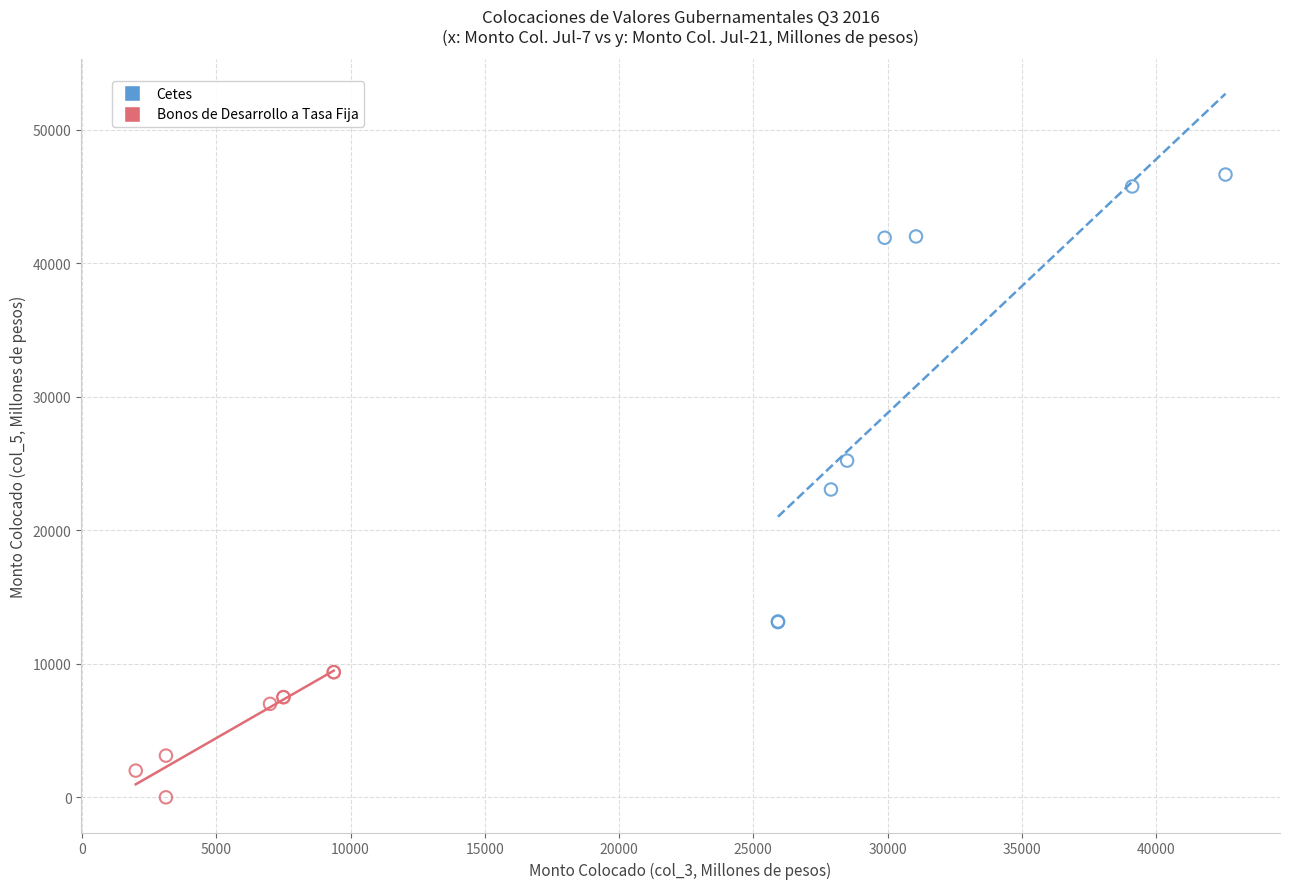

Which series has the widest spread of Y values?

Cetes